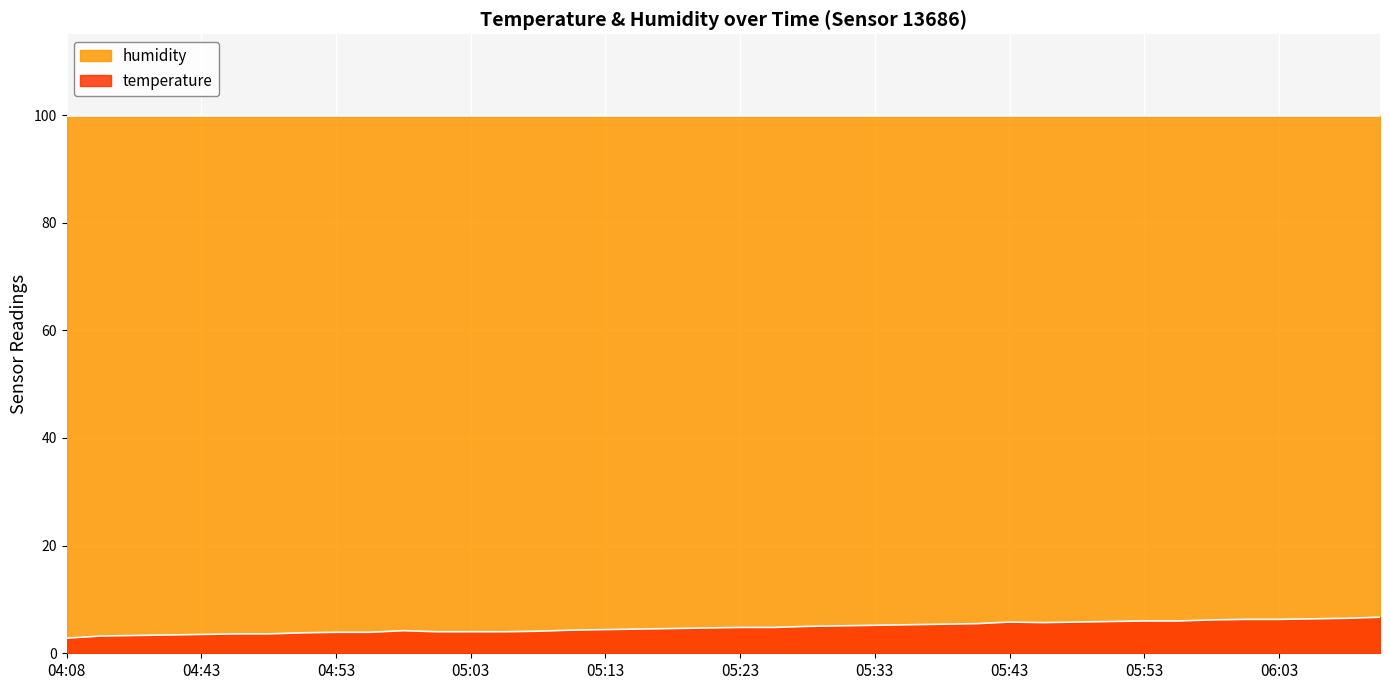

The humidity series shows 145.9 at 04:53. True or false?

False